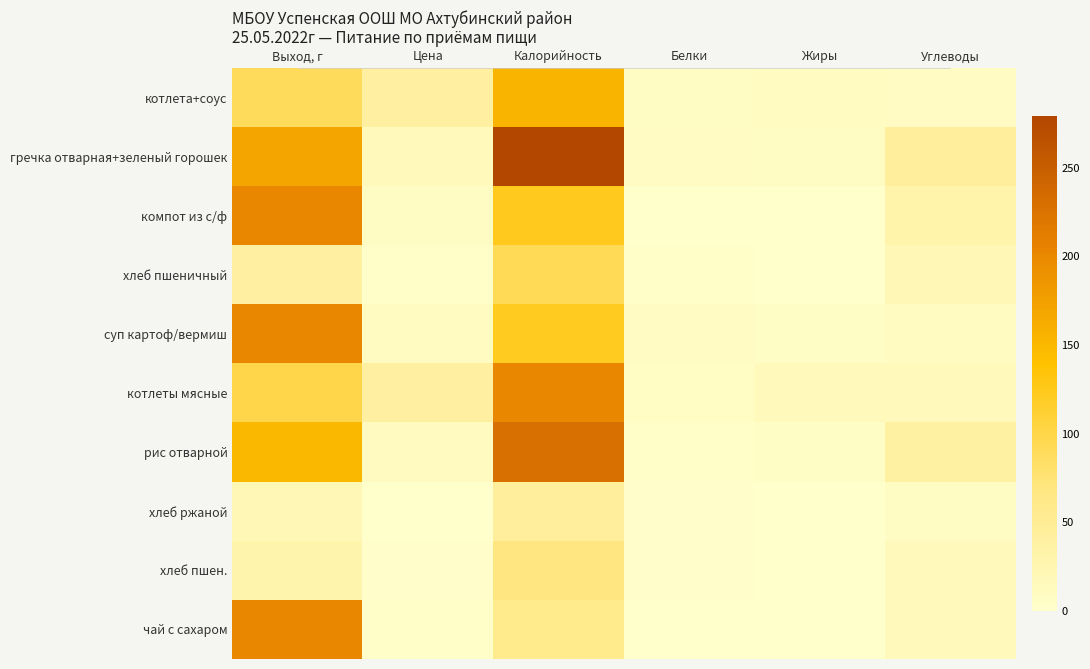

At Цена, list the series in order from largest to smallest.

котлета+соус, котлеты мясные, гречка отварная+зеленый горошек, рис отварной, суп картоф/вермиш, компот из с/ф, хлеб пшеничный, чай с сахаром, хлеб пшен., хлеб ржаной